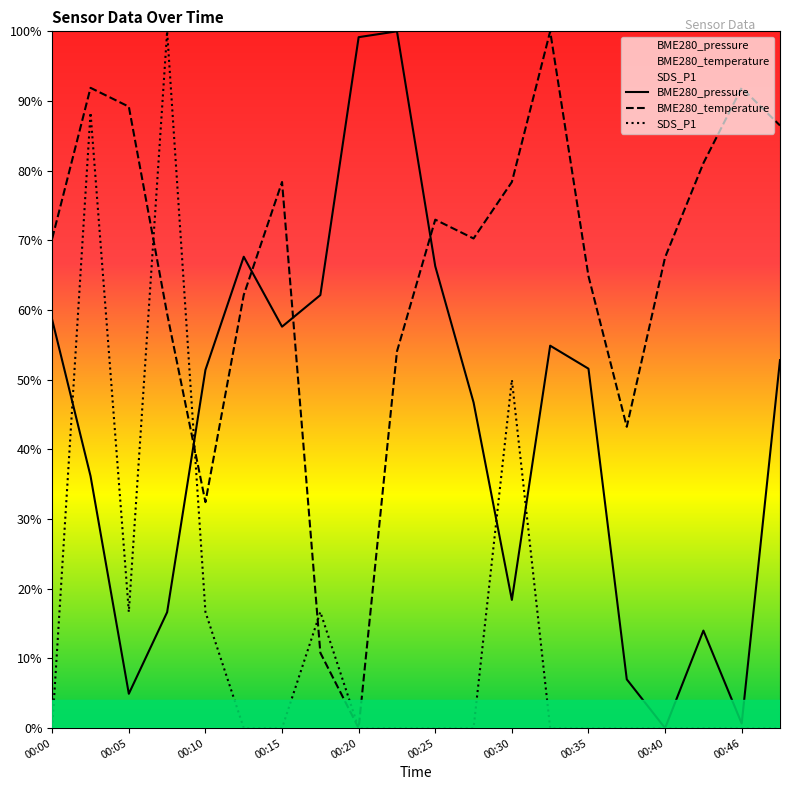

What is the difference between the BME280_temperature values at 00:08 and 00:03?

0.3